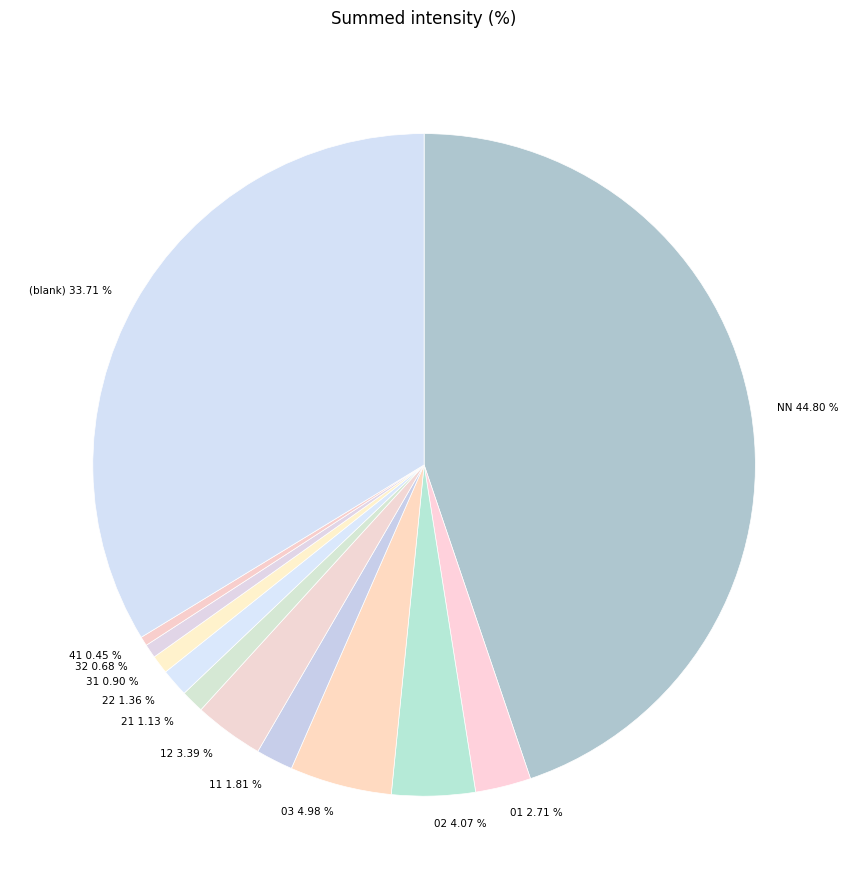

Approximately how many times larger is the value at 01 2.71 % compared to 41 0.45 %?

6.0